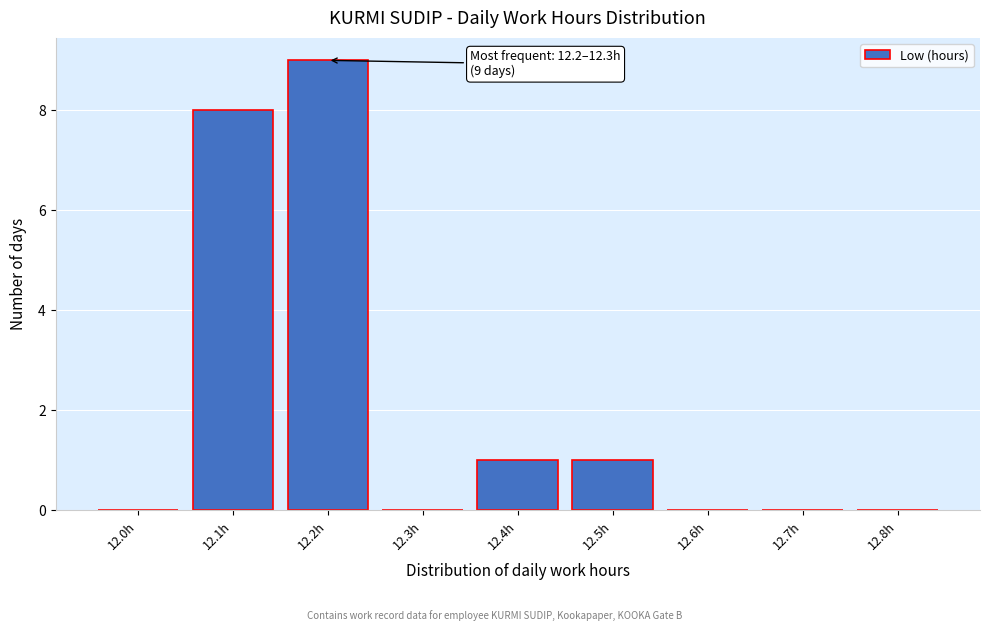

Reading left to right, extract all data points from this chart.

12.0h=0	12.1h=8	12.2h=9	12.3h=0	12.4h=1	12.5h=1	12.6h=0	12.7h=0	12.8h=0